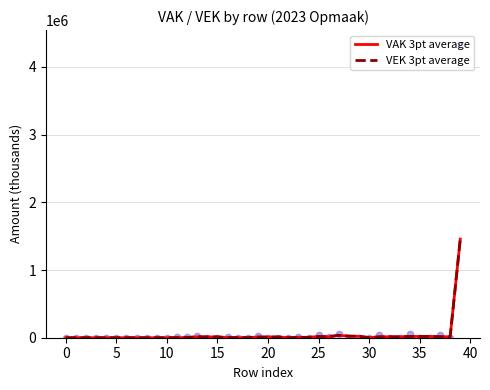

At which category is the sum across all series the highest?

39